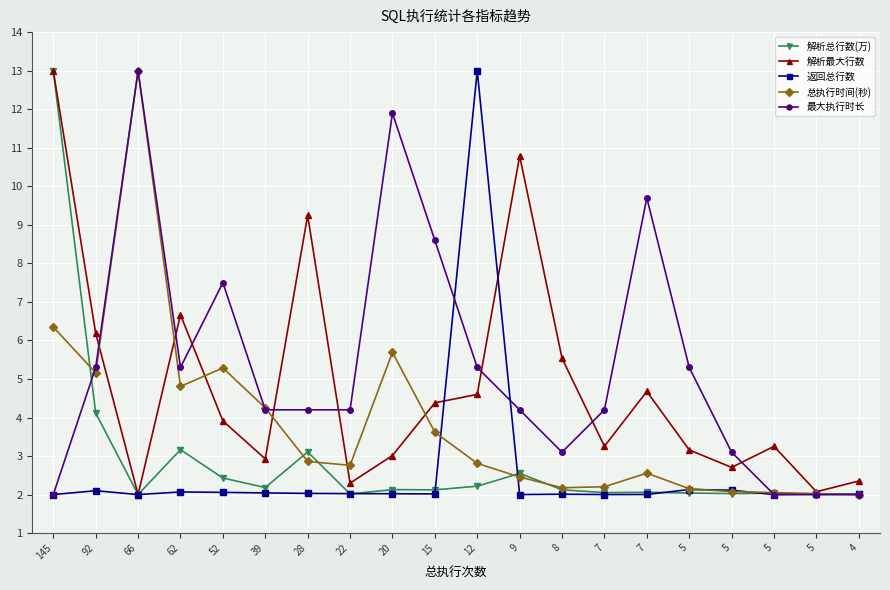

Reading left to right, what are all the values shown in this chart?

解析总行数(万): 13.0	4.1	2.0	3.2	2.4	2.2	3.1	2.0	2.1	2.1	2.2	2.5	2.1	2.0	2.1	2.0	2.0	2.0	2.0	2.0
解析最大行数: 13.0	6.2	2.0	6.7	3.9	2.9	9.2	2.3	3.0	4.4	4.6	10.8	5.5	3.3	4.7	3.2	2.7	3.3	2.1	2.4
返回总行数: 2.0	2.1	2.0	2.1	2.1	2.0	2.0	2.0	2.0	2.0	13.0	2.0	2.0	2.0	2.0	2.1	2.1	2.0	2.0	2.0
总执行时间(秒): 6.3	5.2	13.0	4.8	5.3	4.3	2.9	2.8	5.7	3.6	2.8	2.5	2.2	2.2	2.6	2.2	2.1	2.1	2.0	2.0
最大执行时长: 2.0	5.3	13.0	5.3	7.5	4.2	4.2	4.2	11.9	8.6	5.3	4.2	3.1	4.2	9.7	5.3	3.1	2.0	2.0	2.0